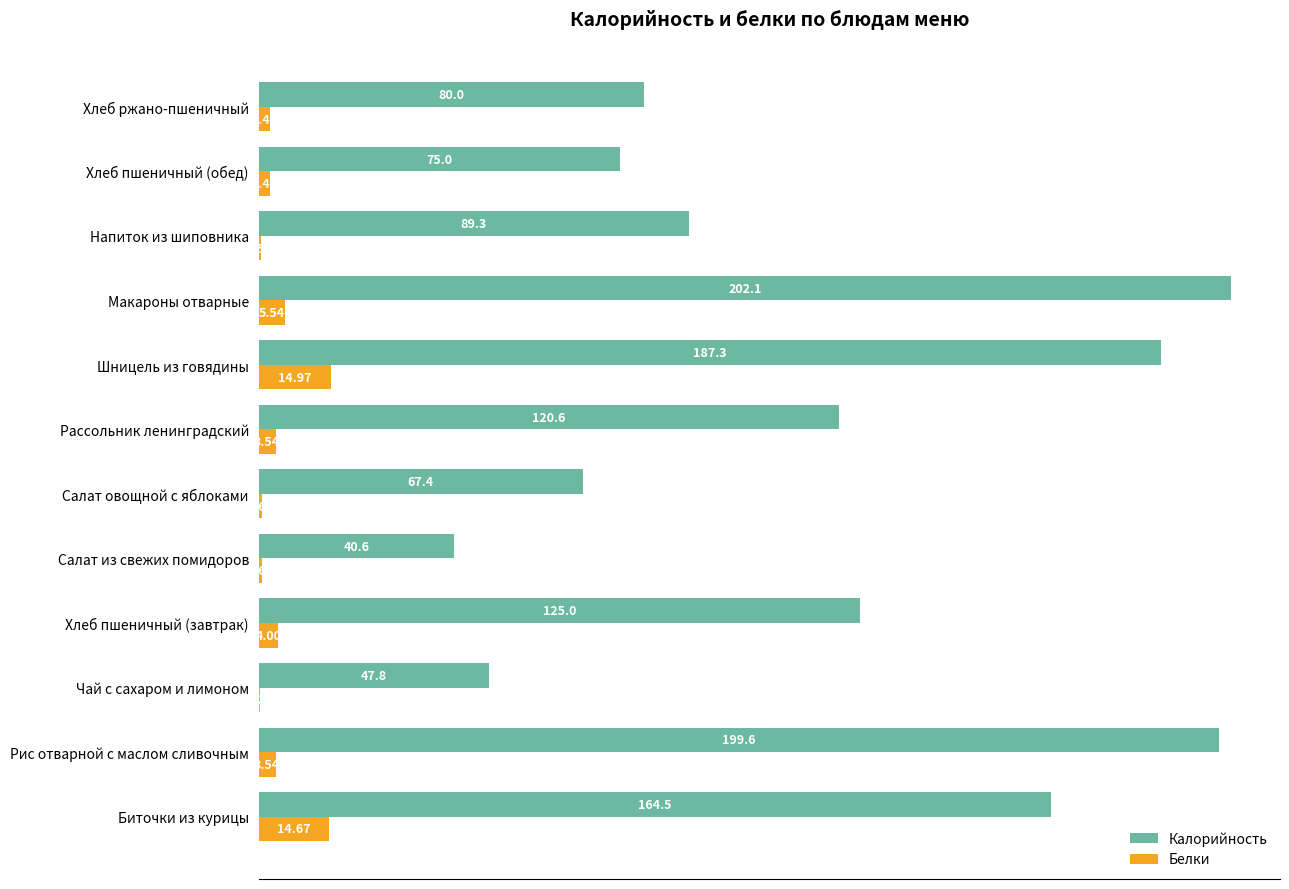

Which series has the largest total across all categories?

Калорийность